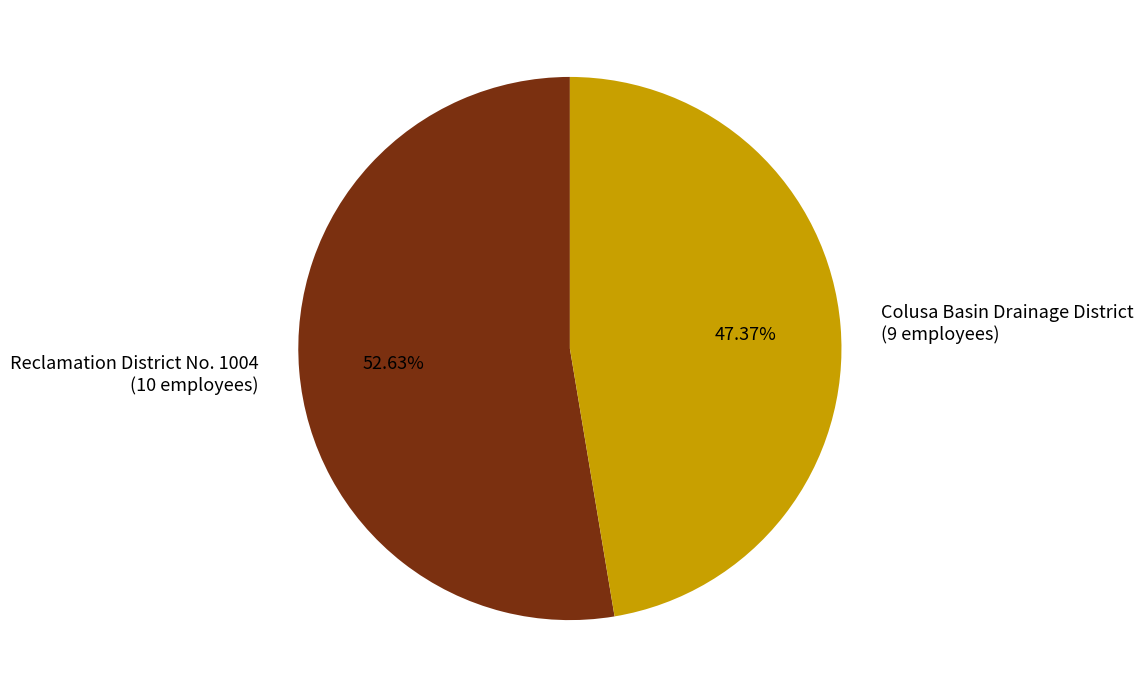

Does Colusa Basin Drainage District represent more than half of the total?

No